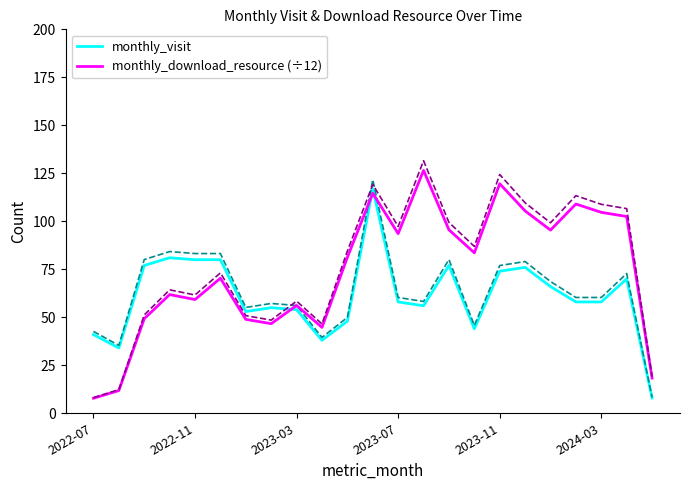

Is it true that monthly_download_resource (÷12) equals 18.3 at 22?

True